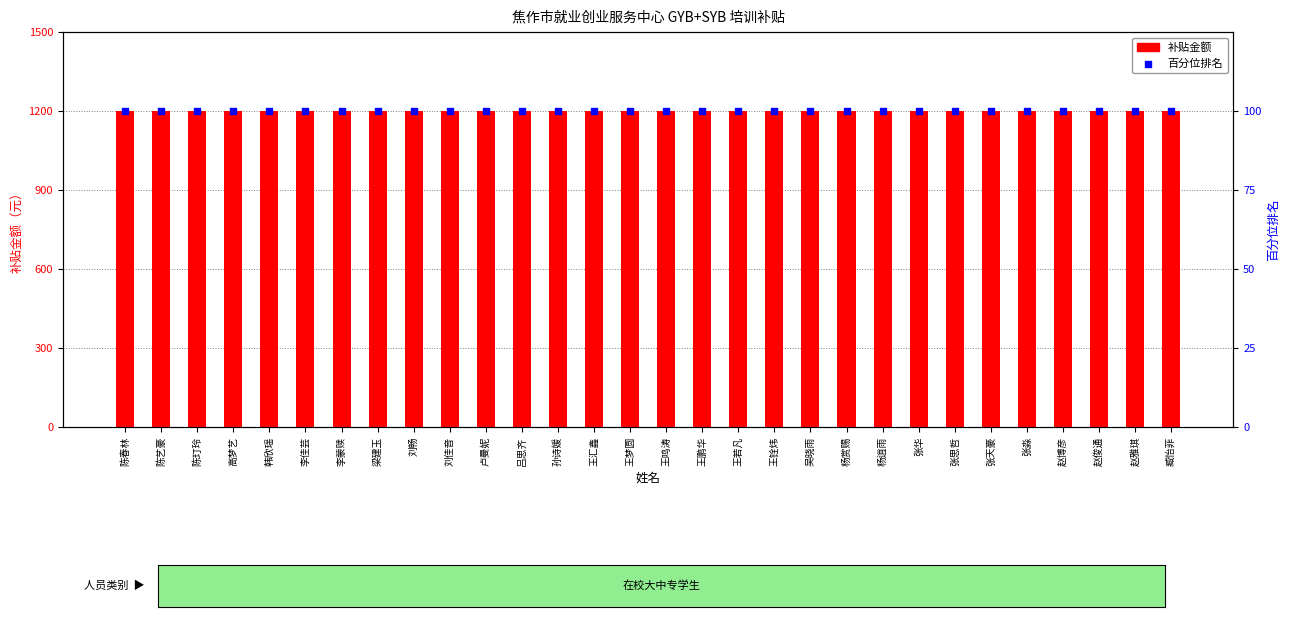

Which series has the widest spread of Y values?

补贴金额